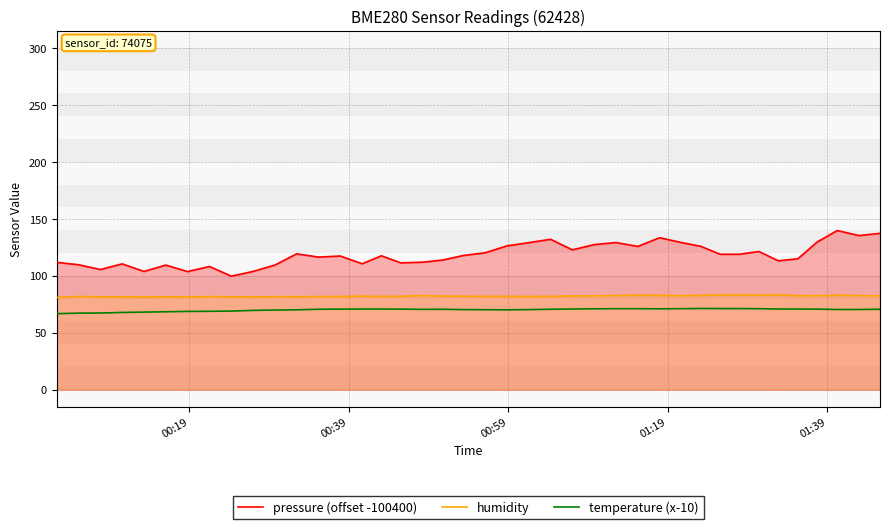

True or false: temperature (x-10) and pressure (offset -100400) cross at least once.

False